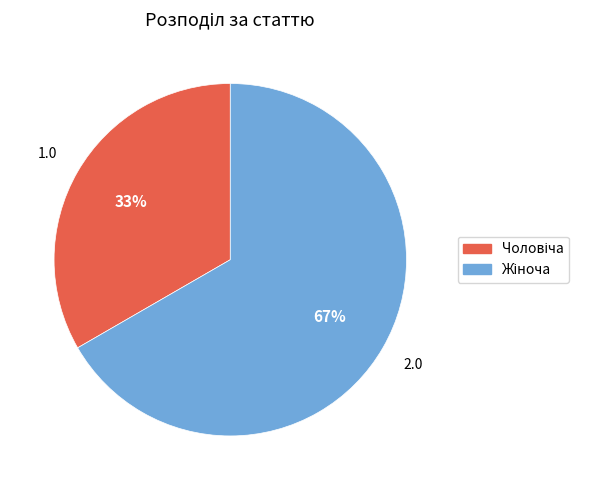

To the nearest percent, what is the average slice percentage?

50%